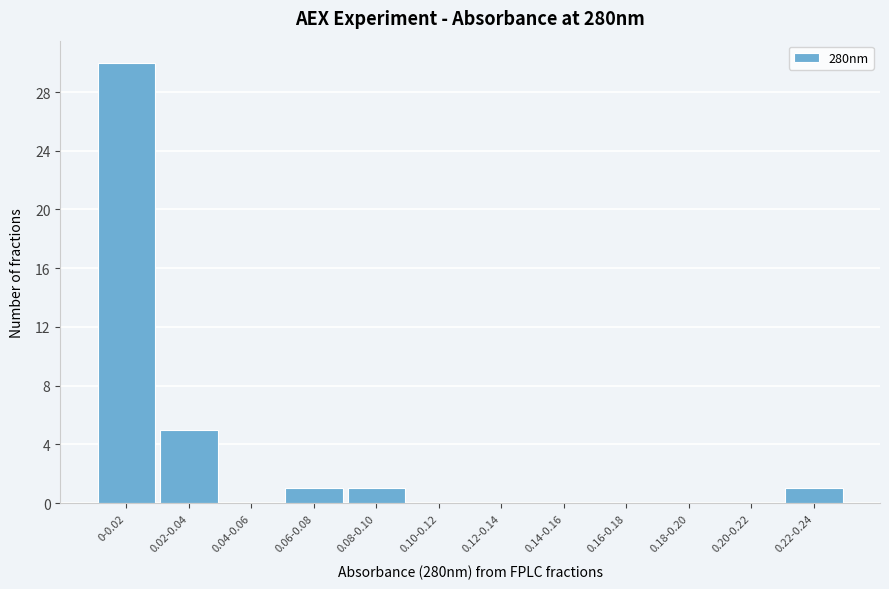

Reading left to right, extract all data points from this chart.

0-0.02=30	0.02-0.04=5	0.04-0.06=0	0.06-0.08=1	0.08-0.10=1	0.10-0.12=0	0.12-0.14=0	0.14-0.16=0	0.16-0.18=0	0.18-0.20=0	0.20-0.22=0	0.22-0.24=1